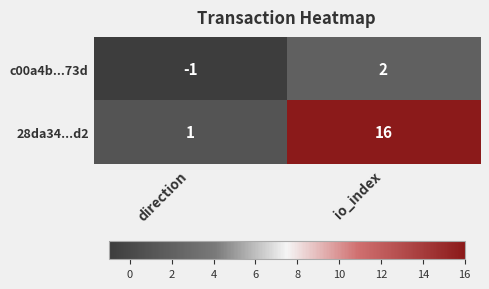

At how many categories does at least one series exceed 3?

1